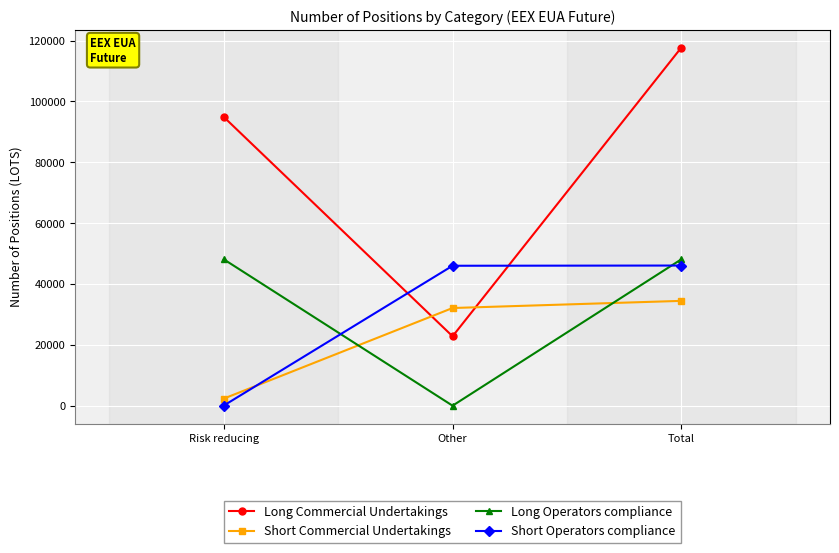

What is the label of the 1st point from the right?

Total